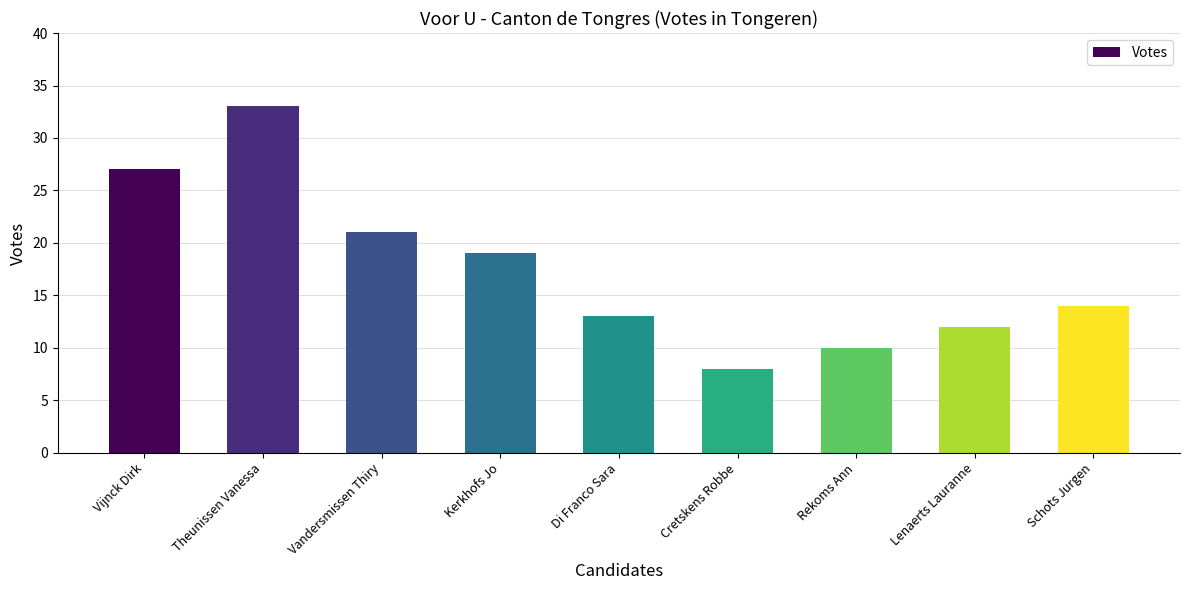

Is it true that the value at Lenaerts Lauranne is 12?

True